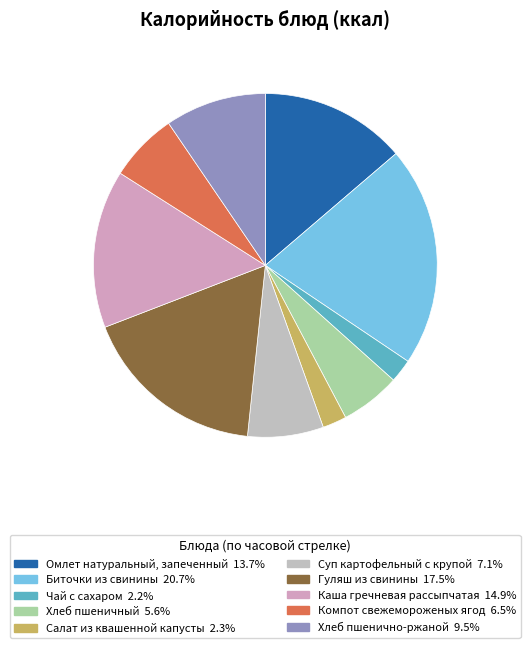

Which category has the smallest portion of the pie?

Чай с сахаром